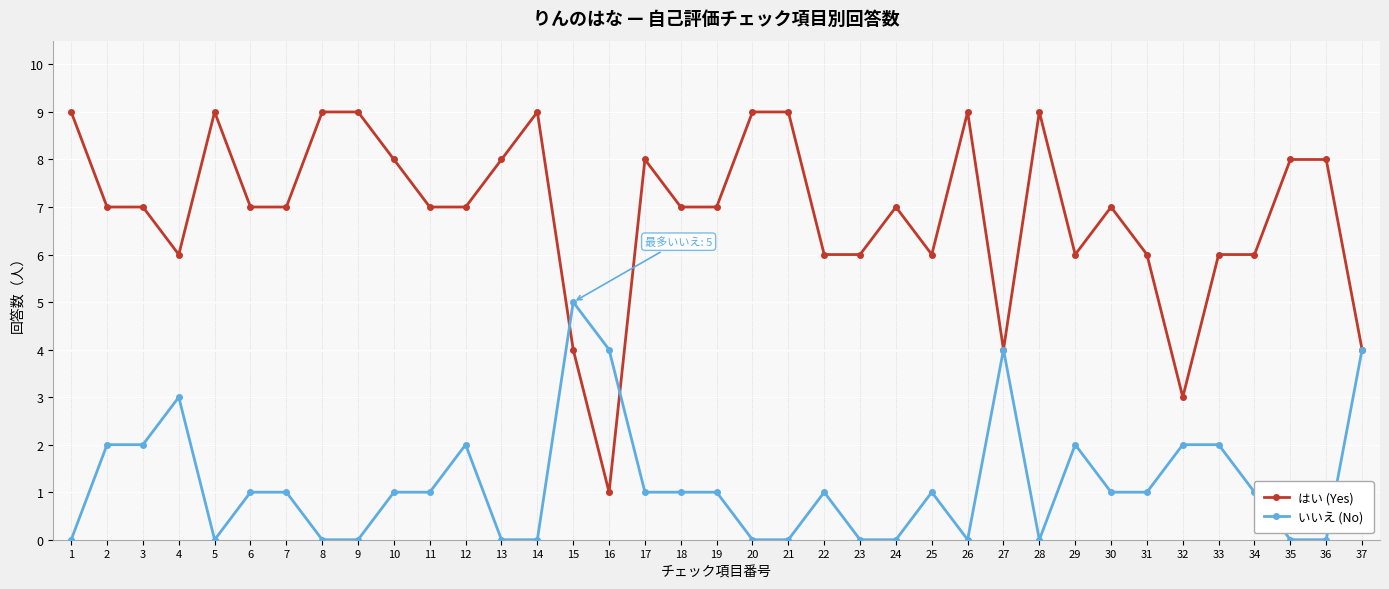

What are all the series names shown in the legend?

はい (Yes), いいえ (No)